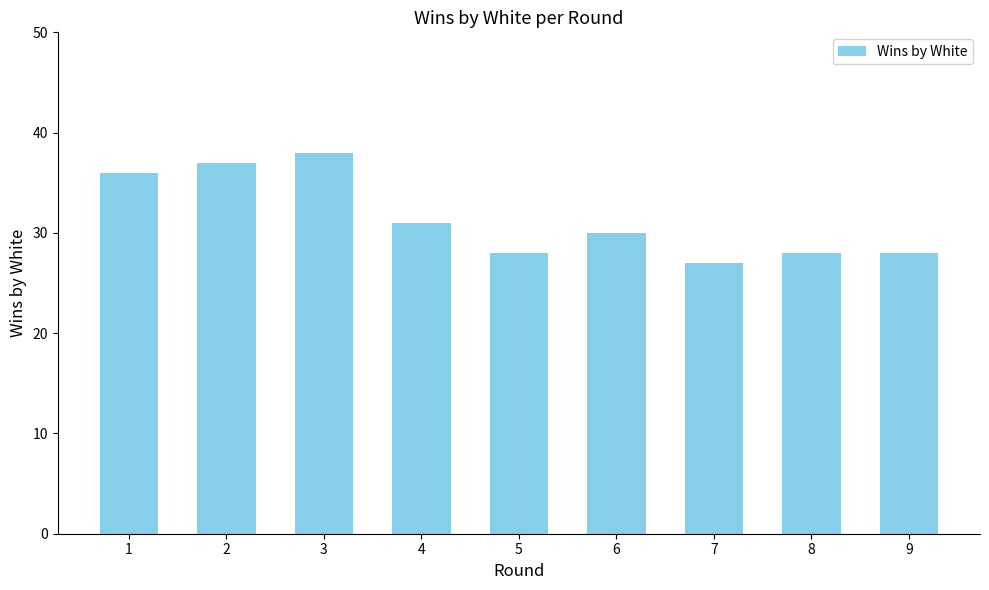

Reading left to right, list all the values displayed in this chart.

36	37	38	31	28	30	27	28	28